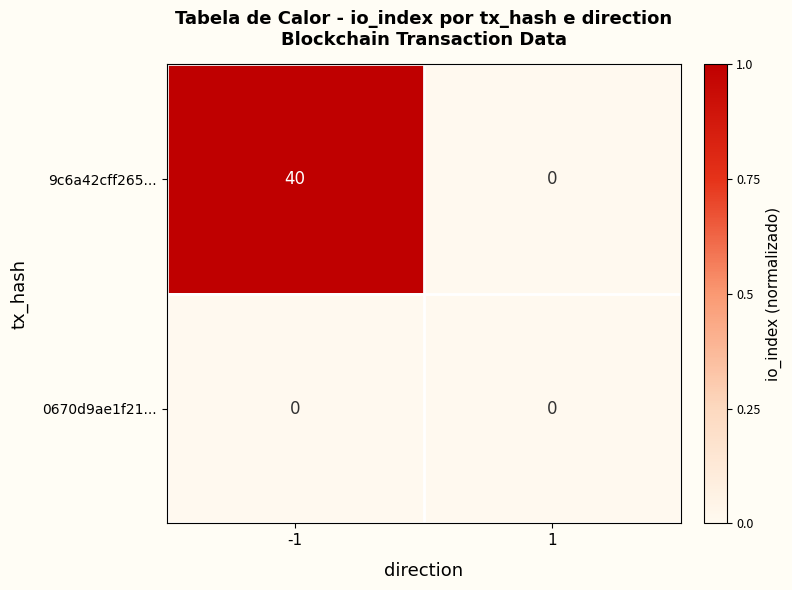

Is it true that 9c6a42cff265... equals 0 at 1?

True